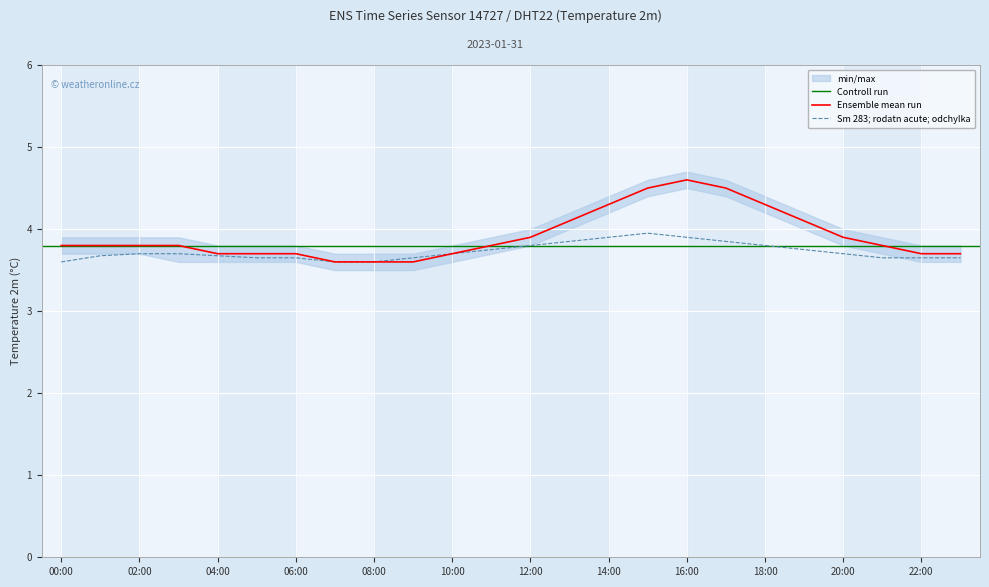

What is the sum of the humidity values at 12:00 and 18:00?

7.6